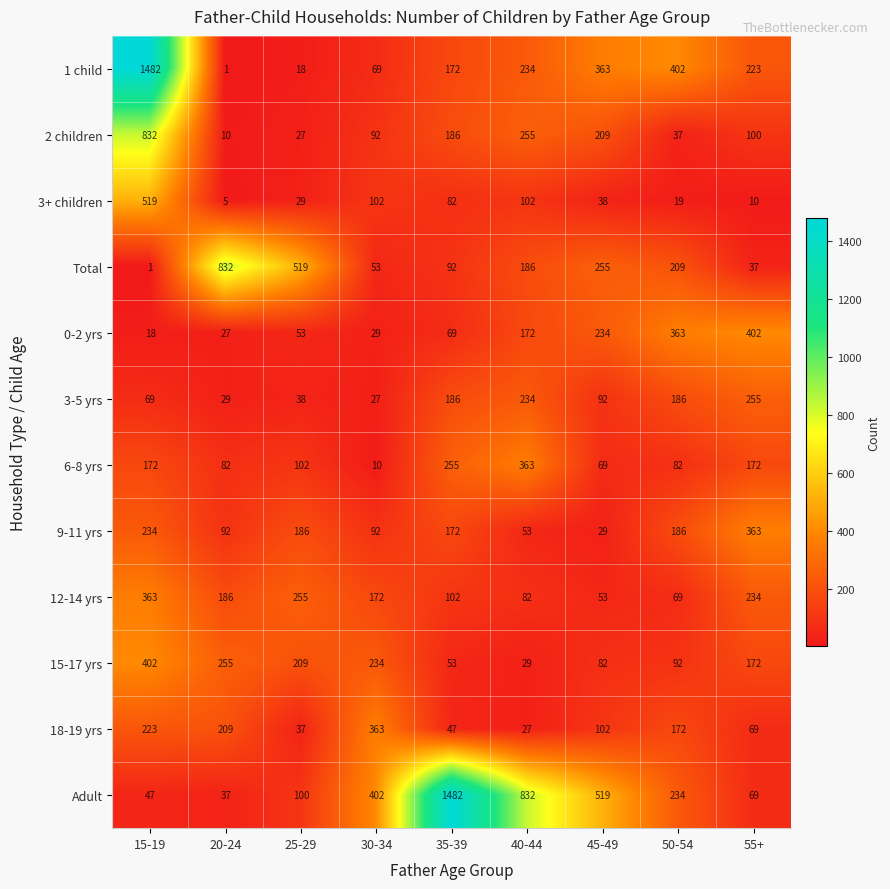

At how many categories does at least one series exceed 1400?

2